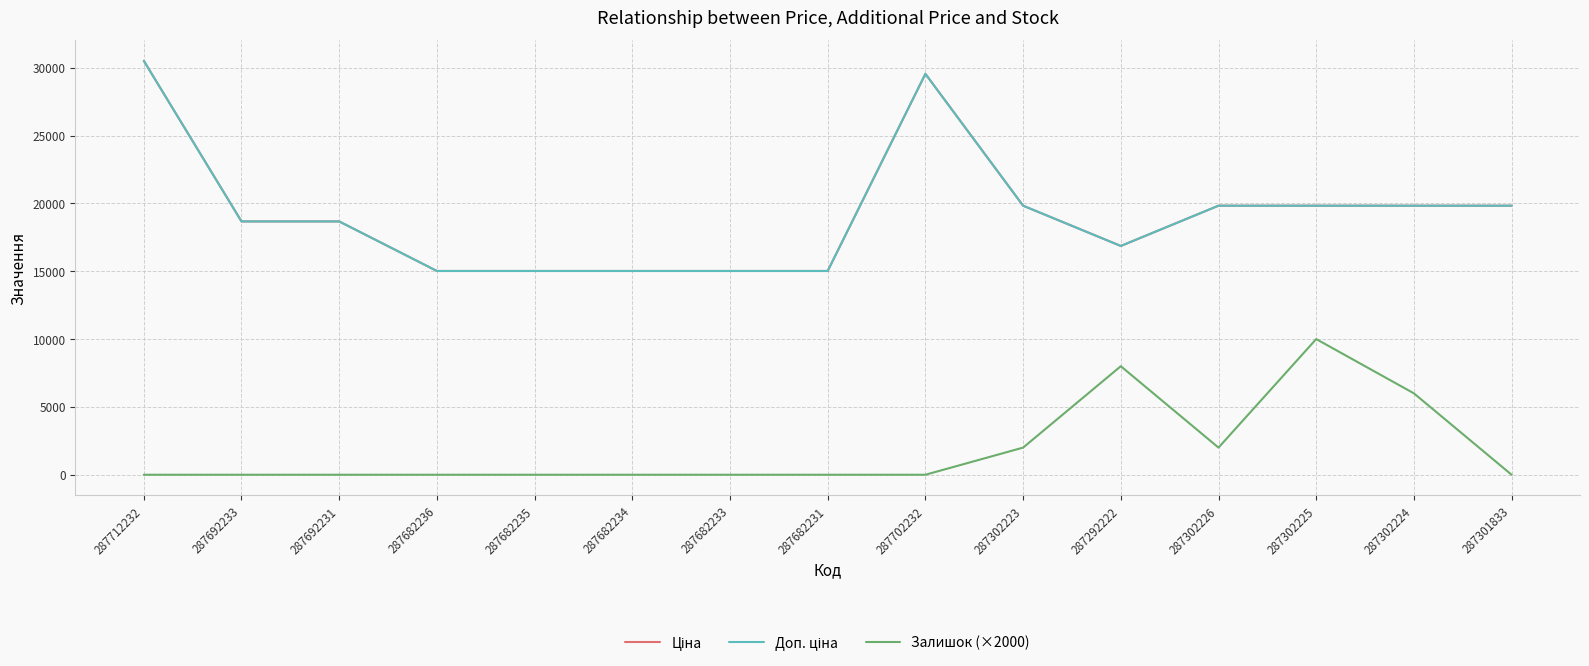

Reading left to right, list all the values displayed in this chart.

Ціна: 287712232=30512.3	287692233=18671.5	287692231=18671.5	287682236=15019.2	287682235=15019.2	287682234=15019.2	287682233=15019.2	287682231=15019.2	287702232=29548.9	287302223=19831.1	287292222=16863.2	287302226=19831.1	287302225=19831.1	287302224=19831.1	287301833=19831.1
Доп. ціна: 287712232=30512.3	287692233=18671.5	287692231=18671.5	287682236=15019.2	287682235=15019.2	287682234=15019.2	287682233=15019.2	287682231=15019.2	287702232=29548.9	287302223=19831.1	287292222=16863.2	287302226=19831.1	287302225=19831.1	287302224=19831.1	287301833=19831.1
Залишок (×2000): 287712232=0.0	287692233=0.0	287692231=0.0	287682236=0.0	287682235=0.0	287682234=0.0	287682233=0.0	287682231=0.0	287702232=0.0	287302223=2000.0	287292222=8000.0	287302226=2000.0	287302225=10000.0	287302224=6000.0	287301833=0.0